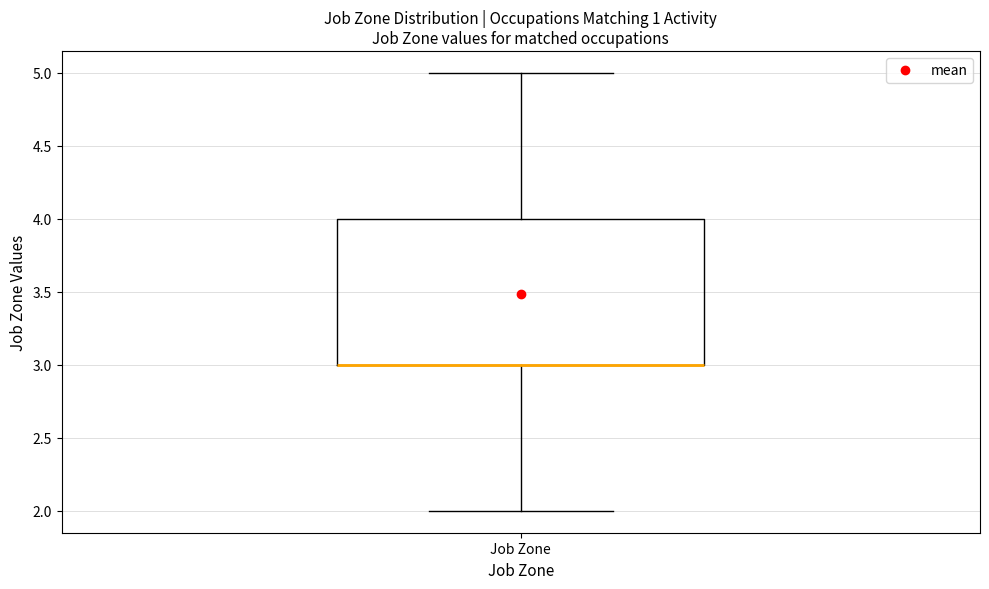

Read this box plot against the y-axis: the position of the median line, the range covered by the box, and the ends of both whiskers. The values are not printed on the chart, so give them approximately, as read against the axis.

median 3 (drawn on the box's lower edge), box 3 to 4, whiskers 2 to 5